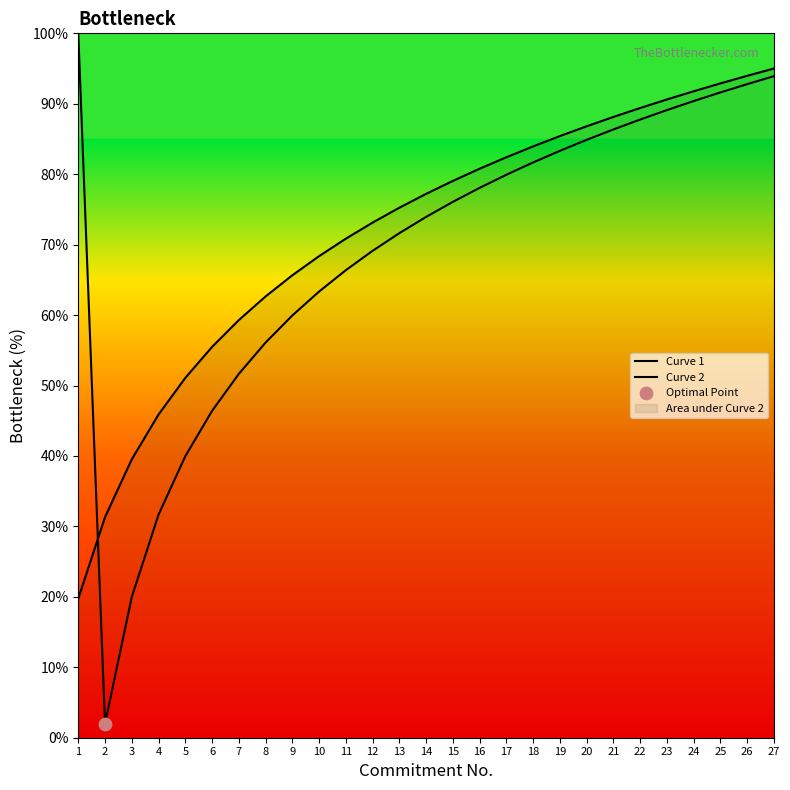

Which series contains the lowest Y value?

Curve 1